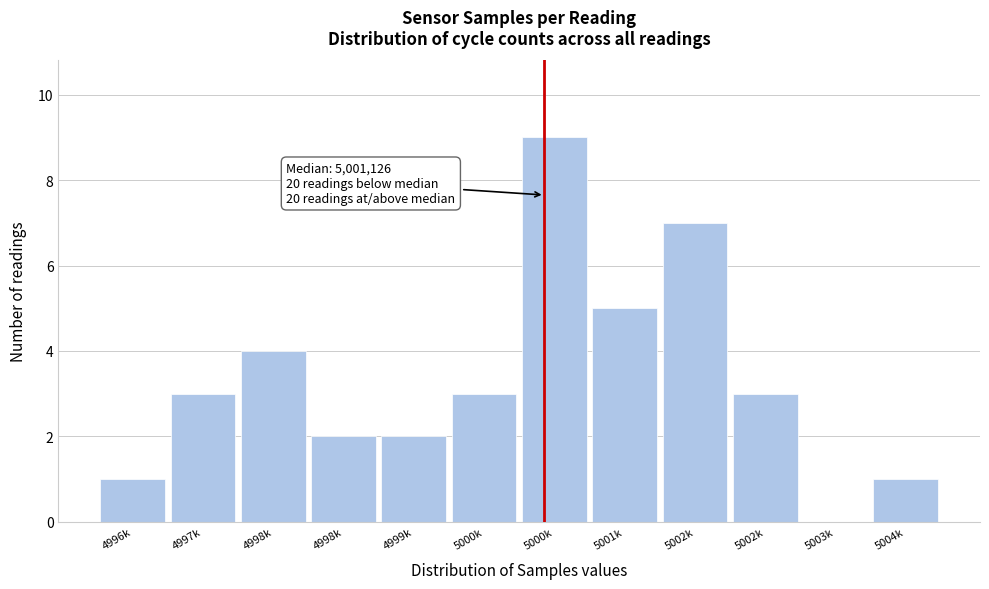

How many distinct data groups are displayed?

1